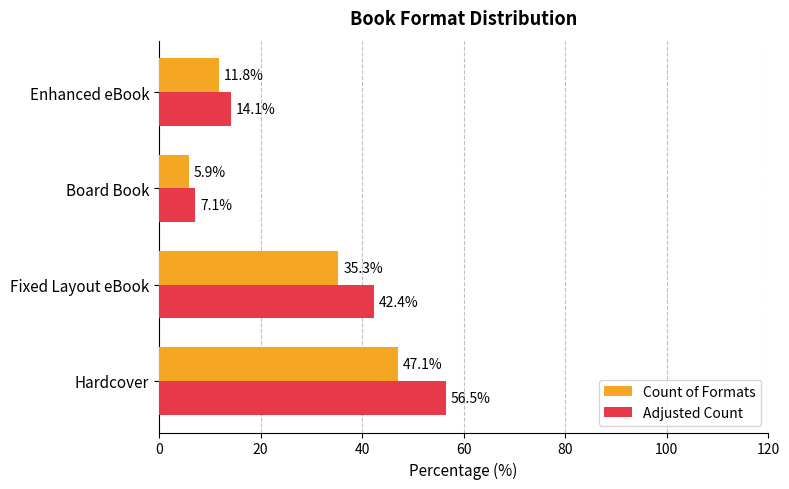

What is the difference between the maximum and second lowest values in the Count of Formats series?

35.3